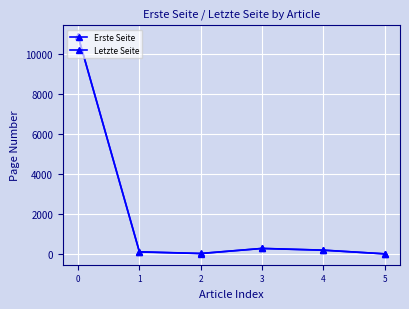

True or false: Erste Seite and Letzte Seite cross at least once.

False